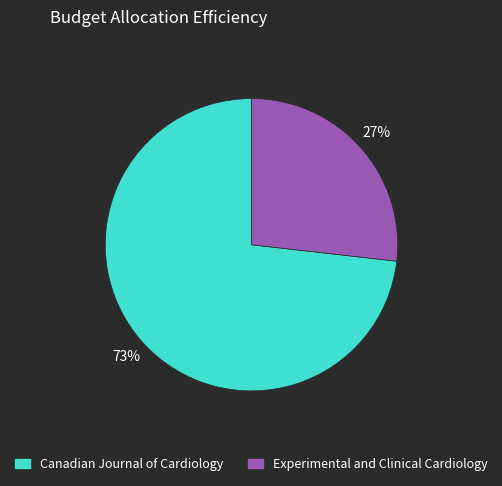

Which category accounts for the majority?

Canadian Journal of Cardiology